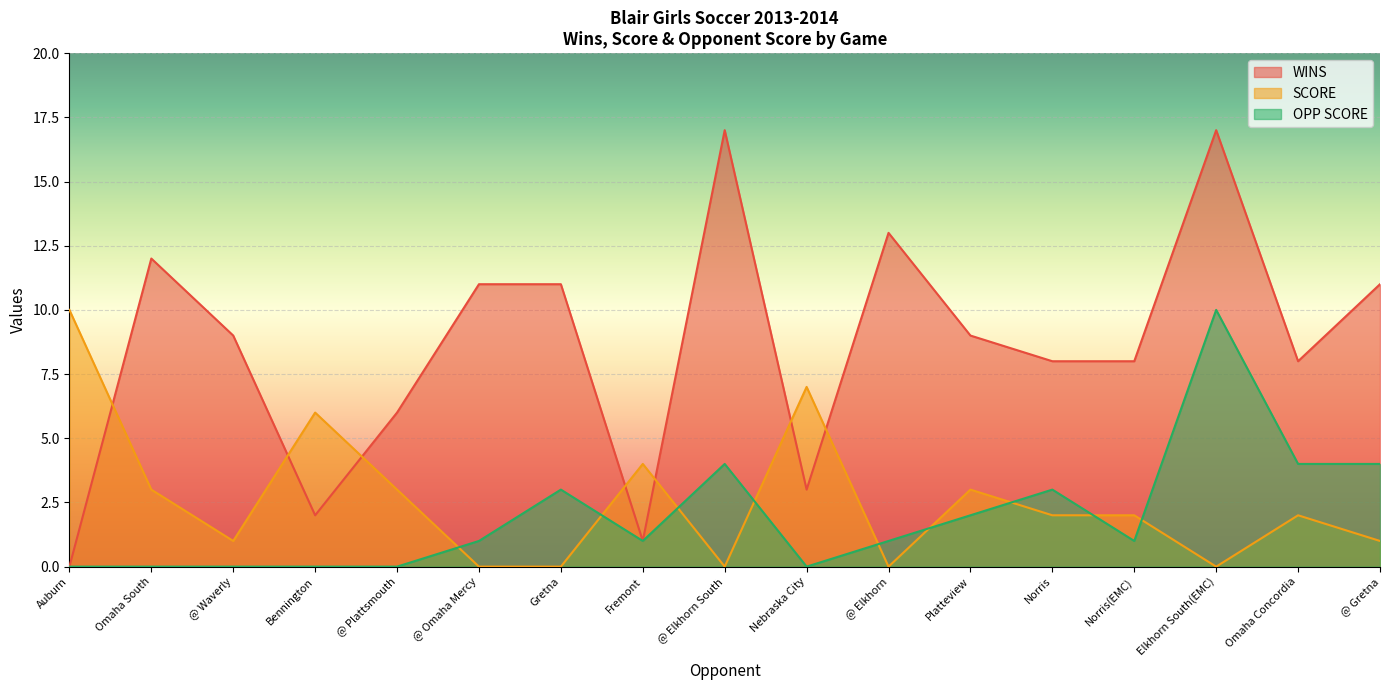

True or false: WINS has a value of 1 at Fremont.

False